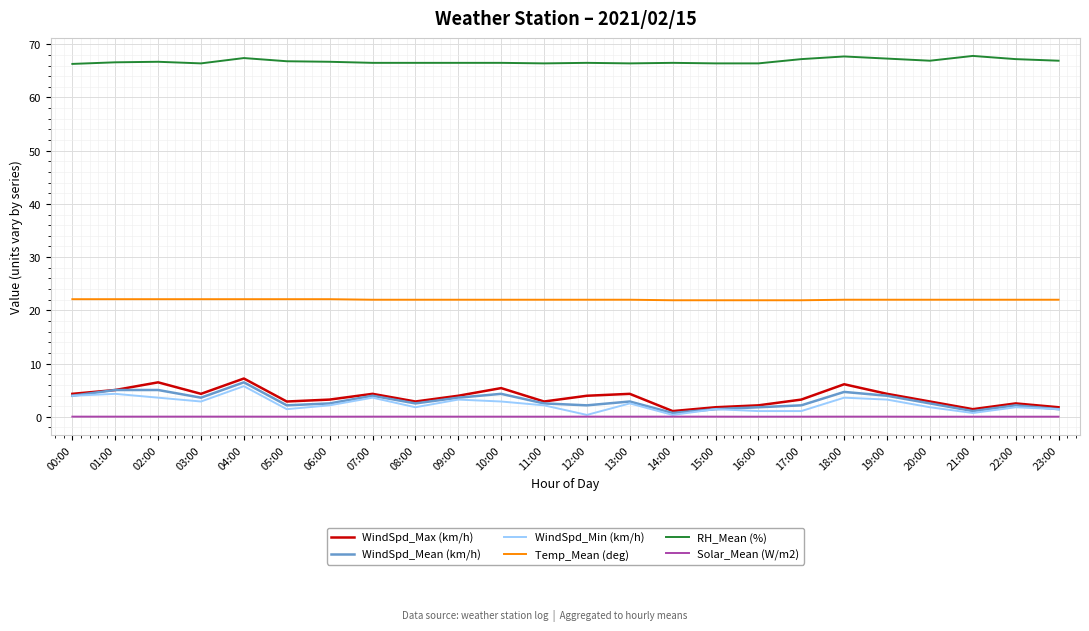

How many series are shown in this chart?

6